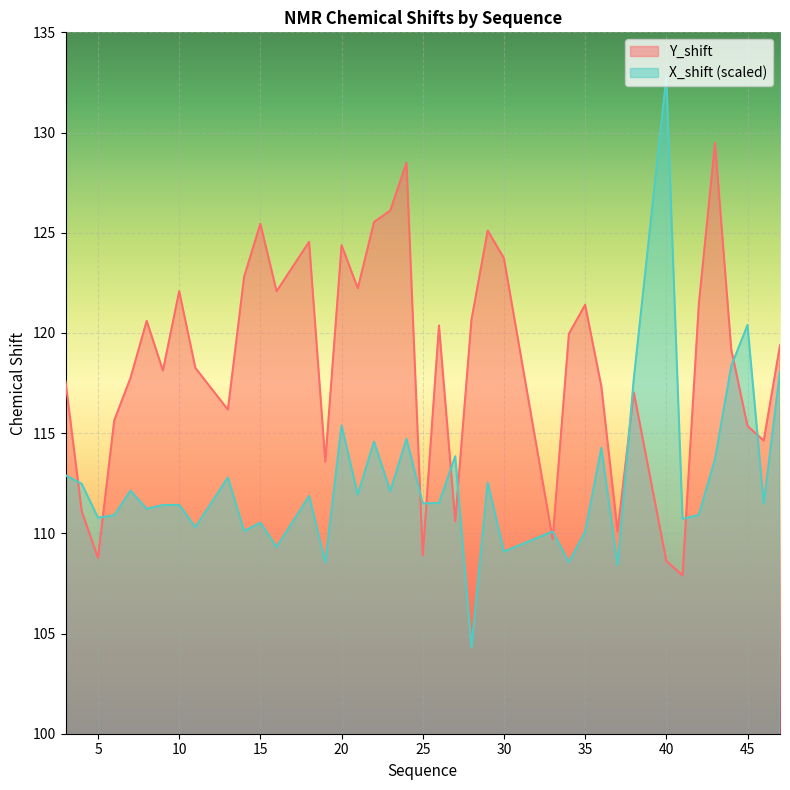

What is the lowest value of the X_shift series?

104.3